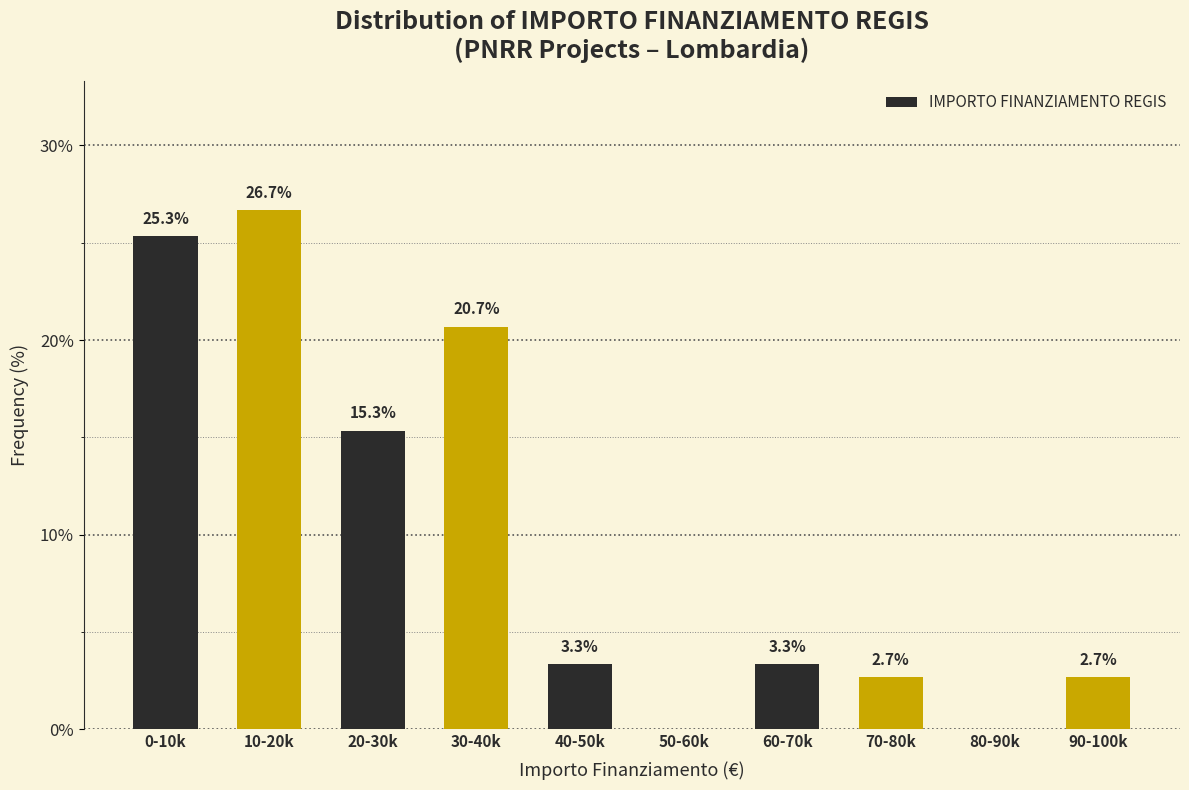

Reading left to right, what are all the values shown in this chart?

0-10k=25.3	10-20k=26.7	20-30k=15.3	30-40k=20.7	40-50k=3.3	50-60k=0.0	60-70k=3.3	70-80k=2.7	80-90k=0.0	90-100k=2.7